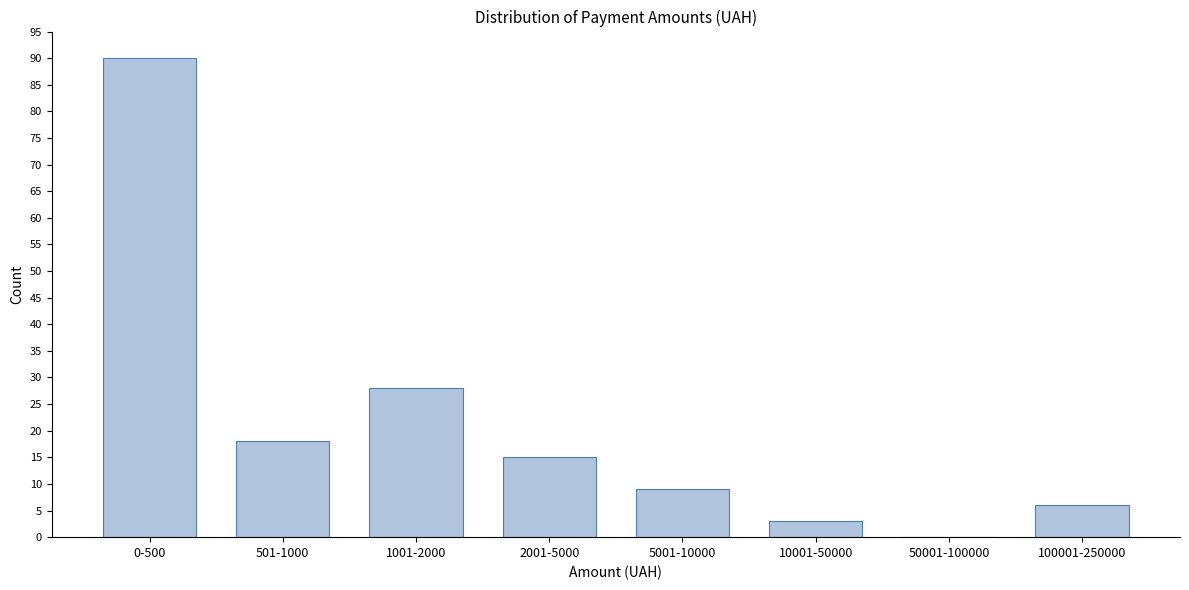

Reading left to right, what are all the values shown in this chart?

0-500=90	501-1000=18	1001-2000=28	2001-5000=15	5001-10000=9	10001-50000=3	50001-100000=0	100001-250000=6